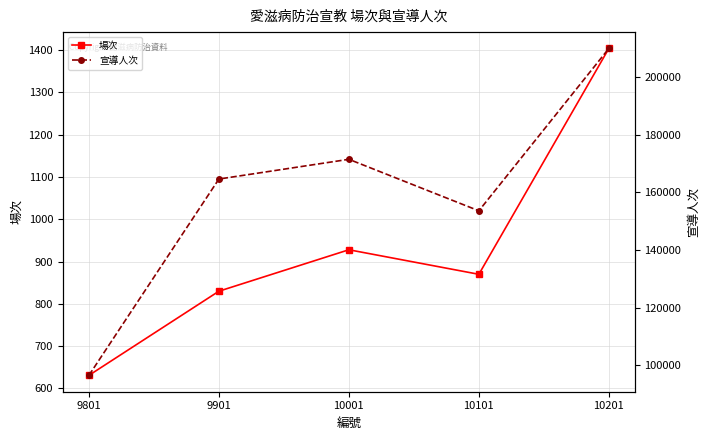

Which series has the largest range (max minus min)?

宣導人次